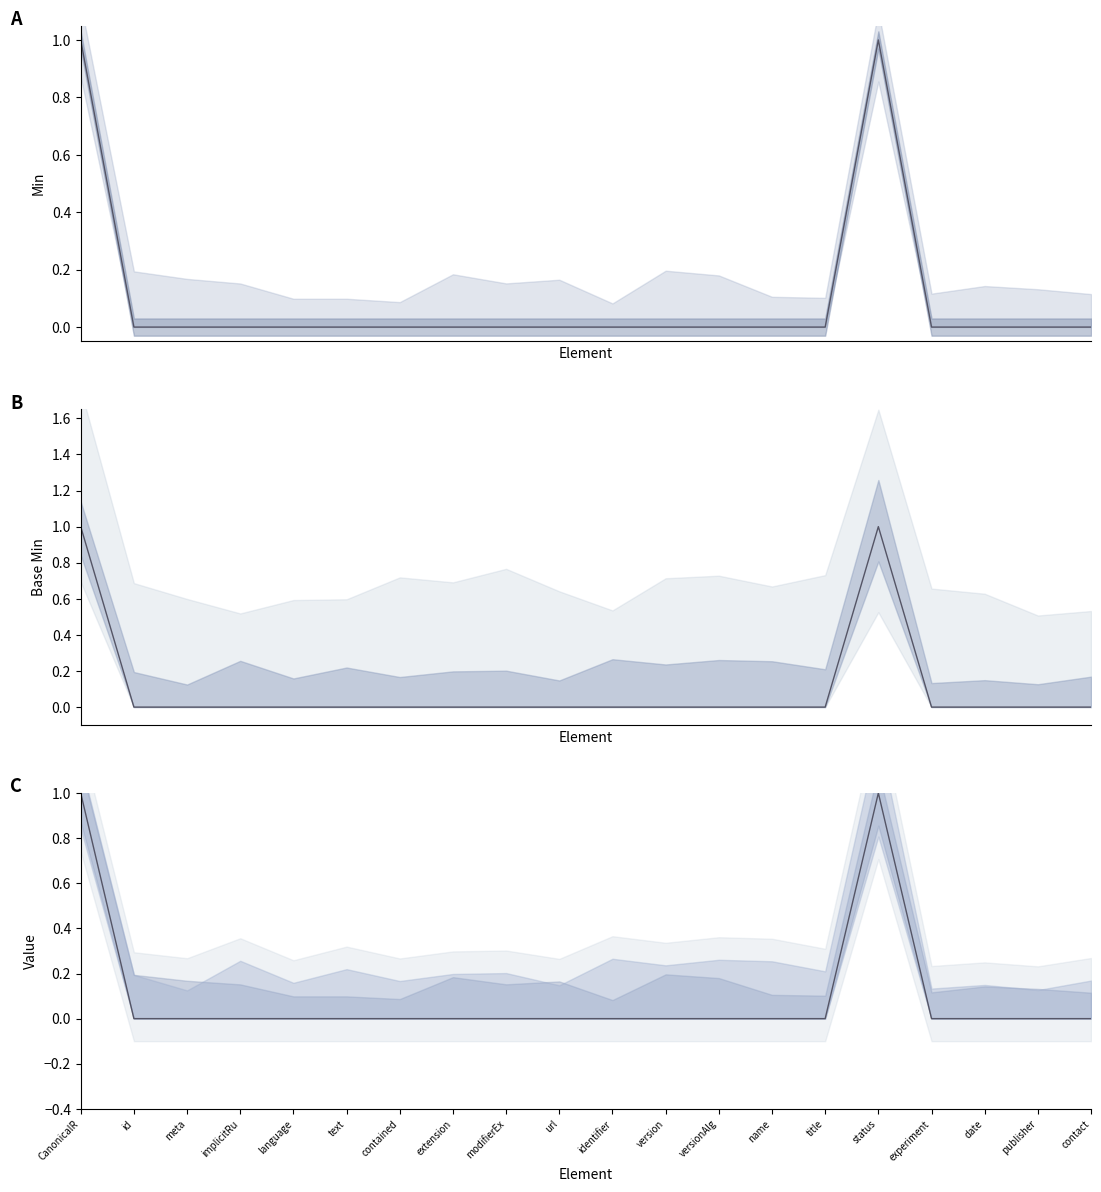

What is the change in value from extension to status?

+1